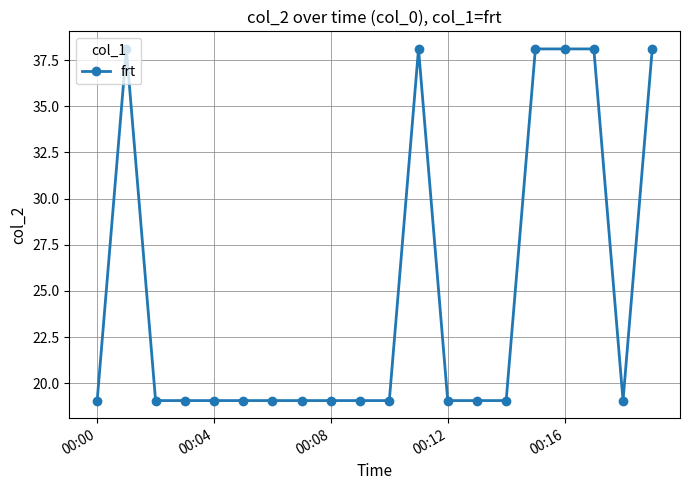

What is the difference between the second highest and second lowest values?

19.1